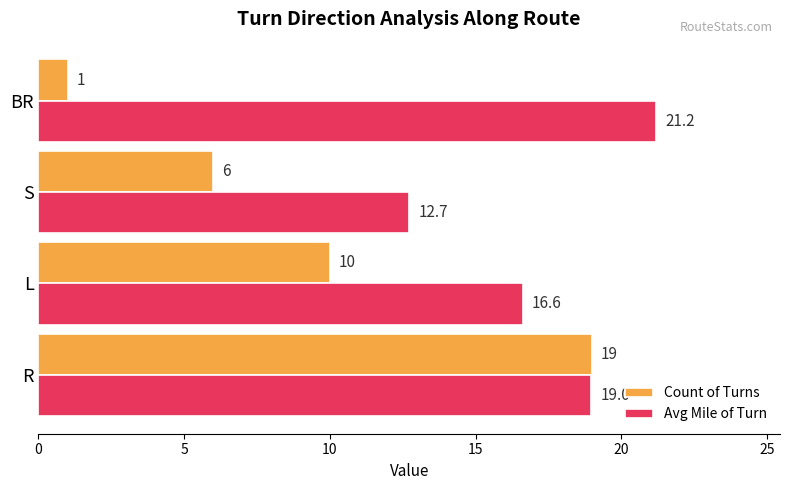

Where is Count of Turns nearest to the value 10?

L